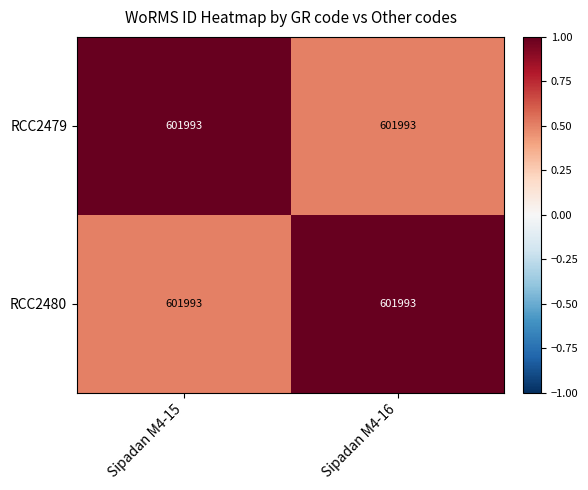

What is the difference between the RCC2480 values at Sipadan M4-16 and Sipadan M4-15?

0.5